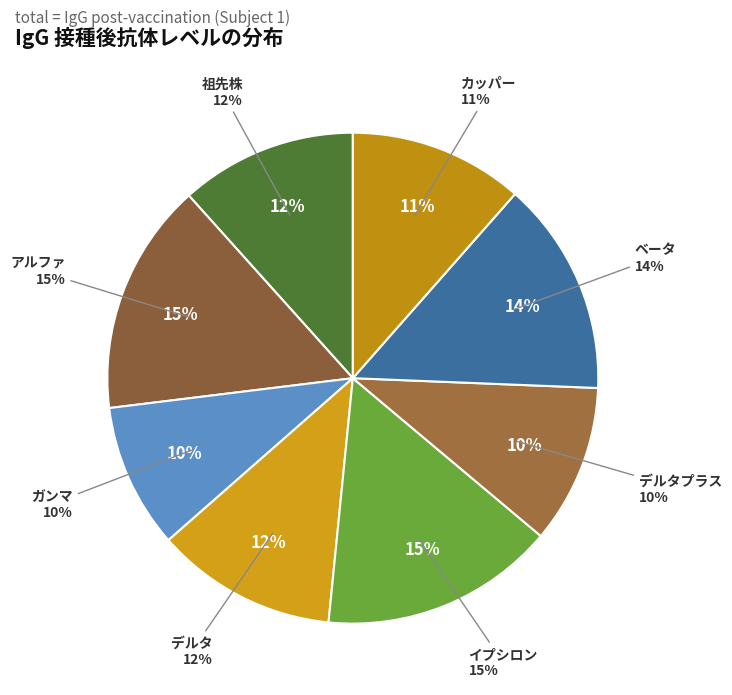

Rank the categories by value from lowest to highest.

ガンマ, デルタプラス, カッパー, 祖先株, デルタ, ベータ, アルファ, イプシロン